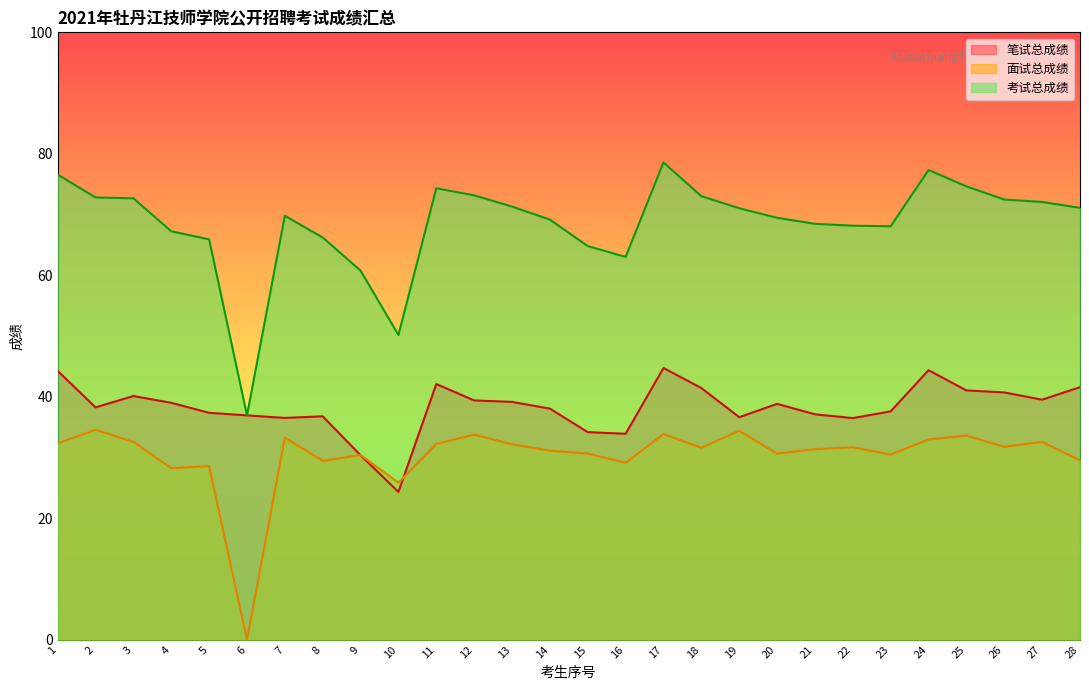

Where does the 笔试总成绩 series first go above 38?

1